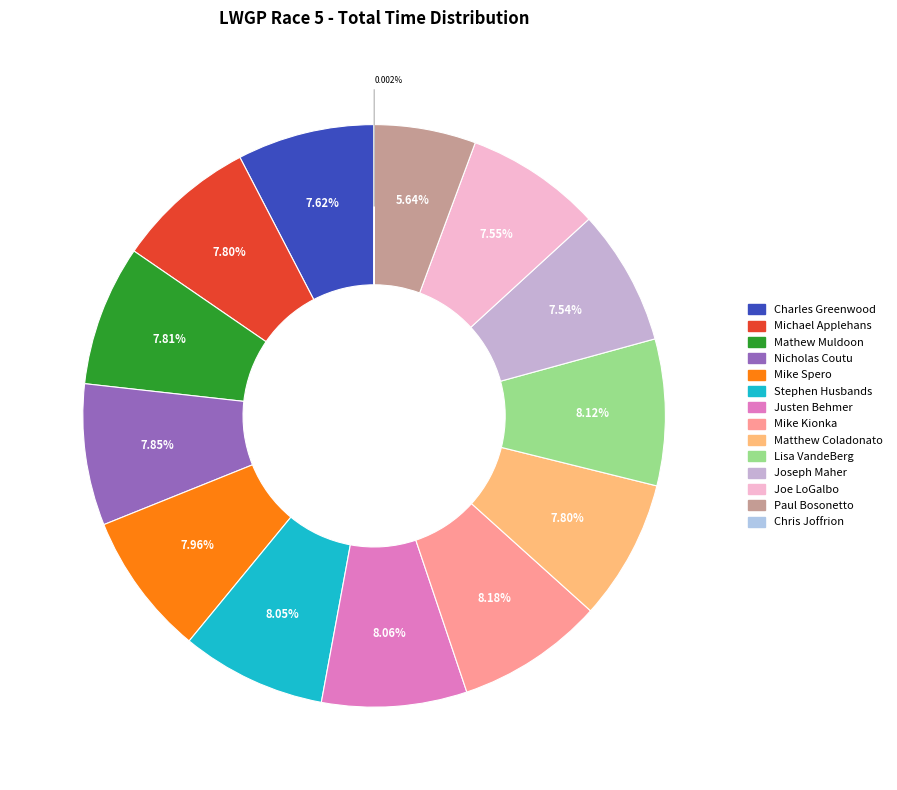

To the nearest percent, what percentage of the pie is Nicholas Coutu?

8%